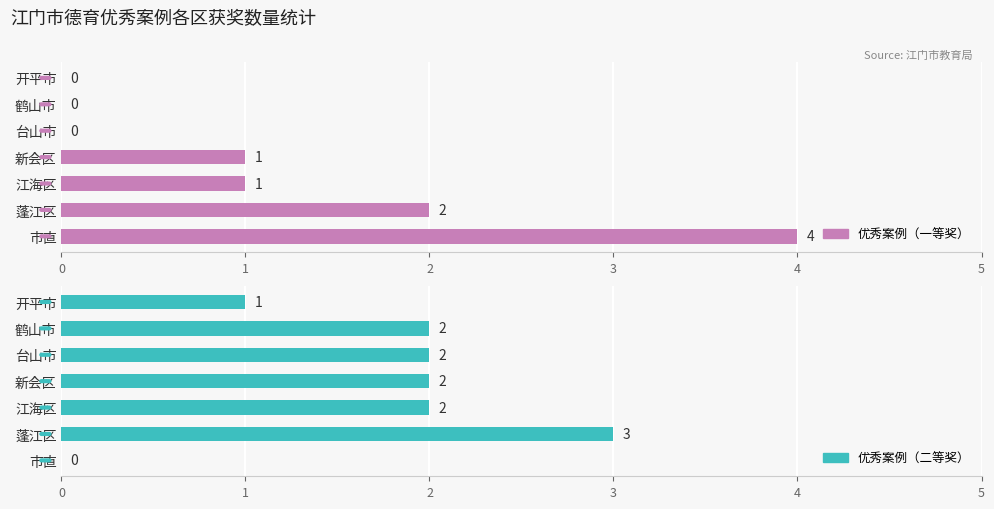

The value of 优秀案例（二等奖） at 市直 is 0. True or false?

True